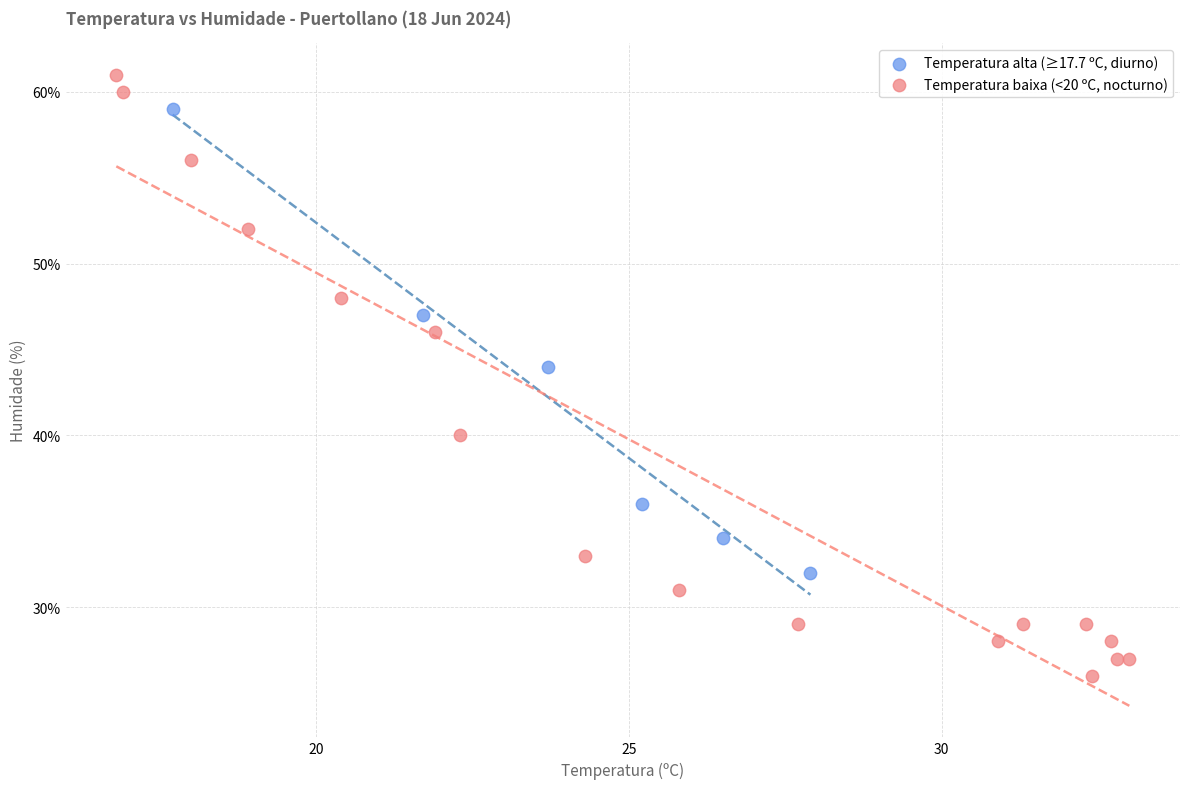

Which series reaches the minimum Y coordinate?

Temperatura baixa (<20 ºC, nocturno)